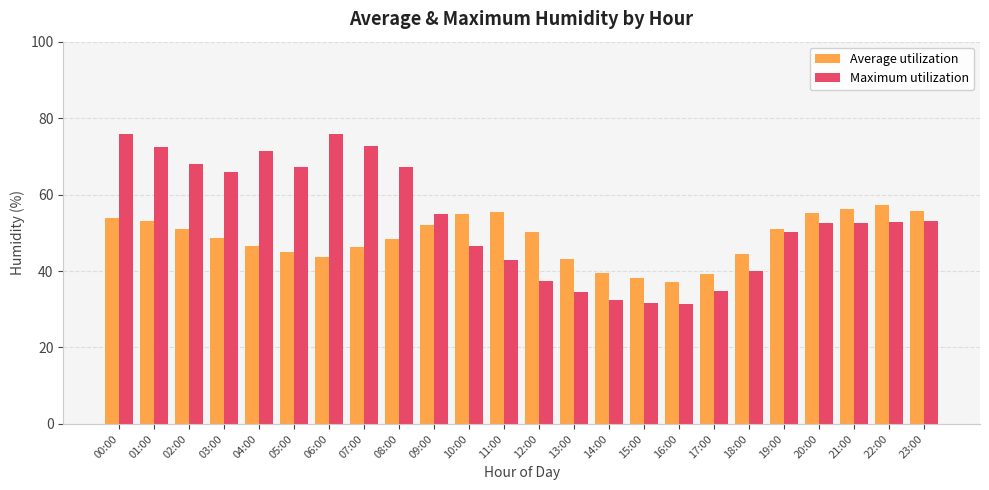

What are all the series names shown in the legend?

Average utilization, Maximum utilization